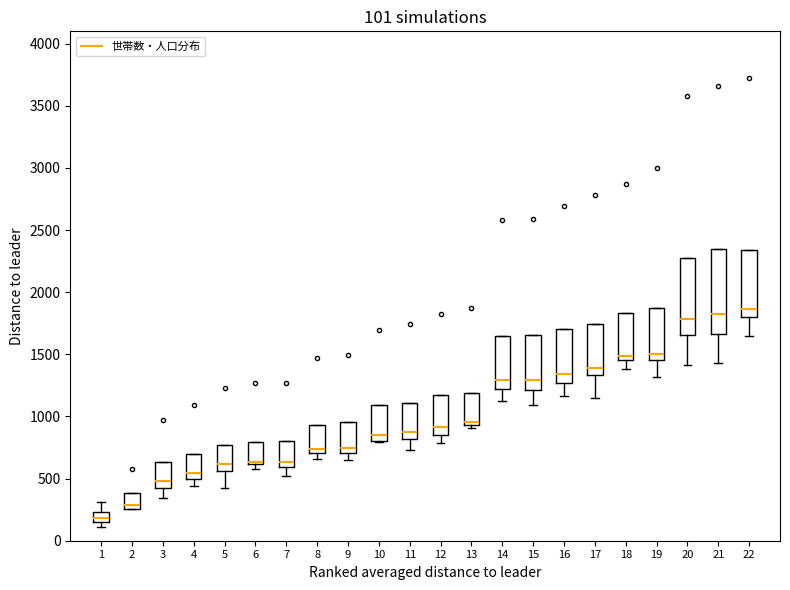

Comparing the boxes themselves (not the whiskers), which one is the tallest?

21